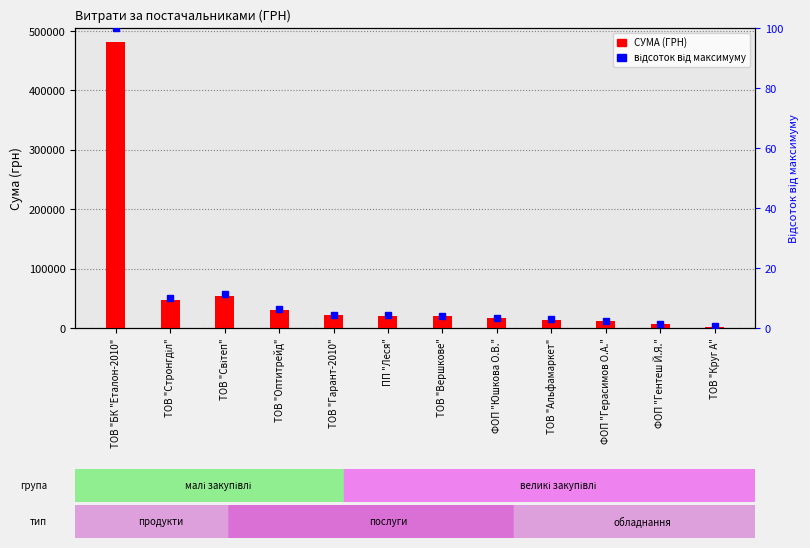

Reading right to left, transcribe all the data shown in this chart.

2450.9	6853.7	11368.0	13788.0	16142.0	19824.9	20404.4	21456.2	29764.1	54500.0	47504.0	481172.6